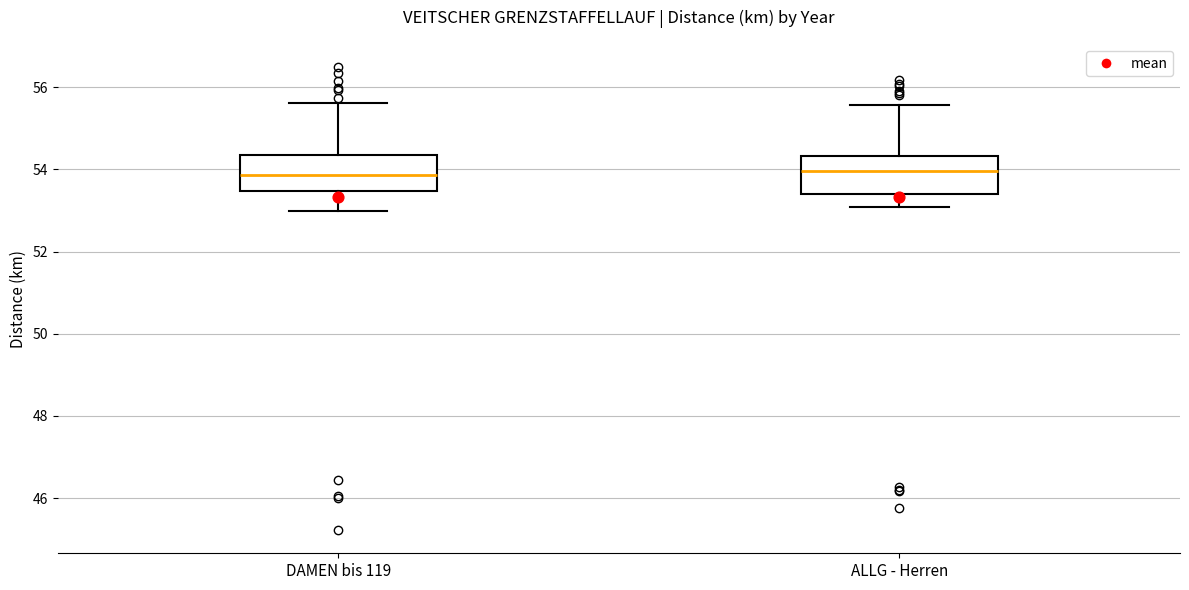

Where is the upper edge of the box for ALLG - Herren on the y-axis? The values are not printed on the chart, so give them approximately, as read against the axis.

54.4